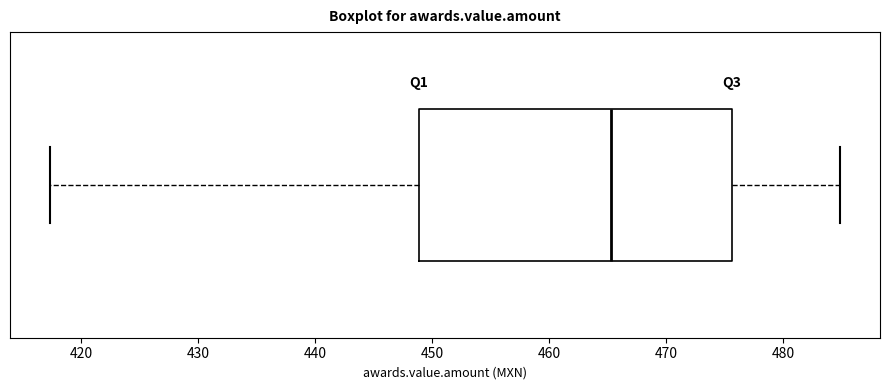

Where is the left edge of the box on the x-axis? The values are not printed on the chart, so give them approximately, as read against the axis.

449